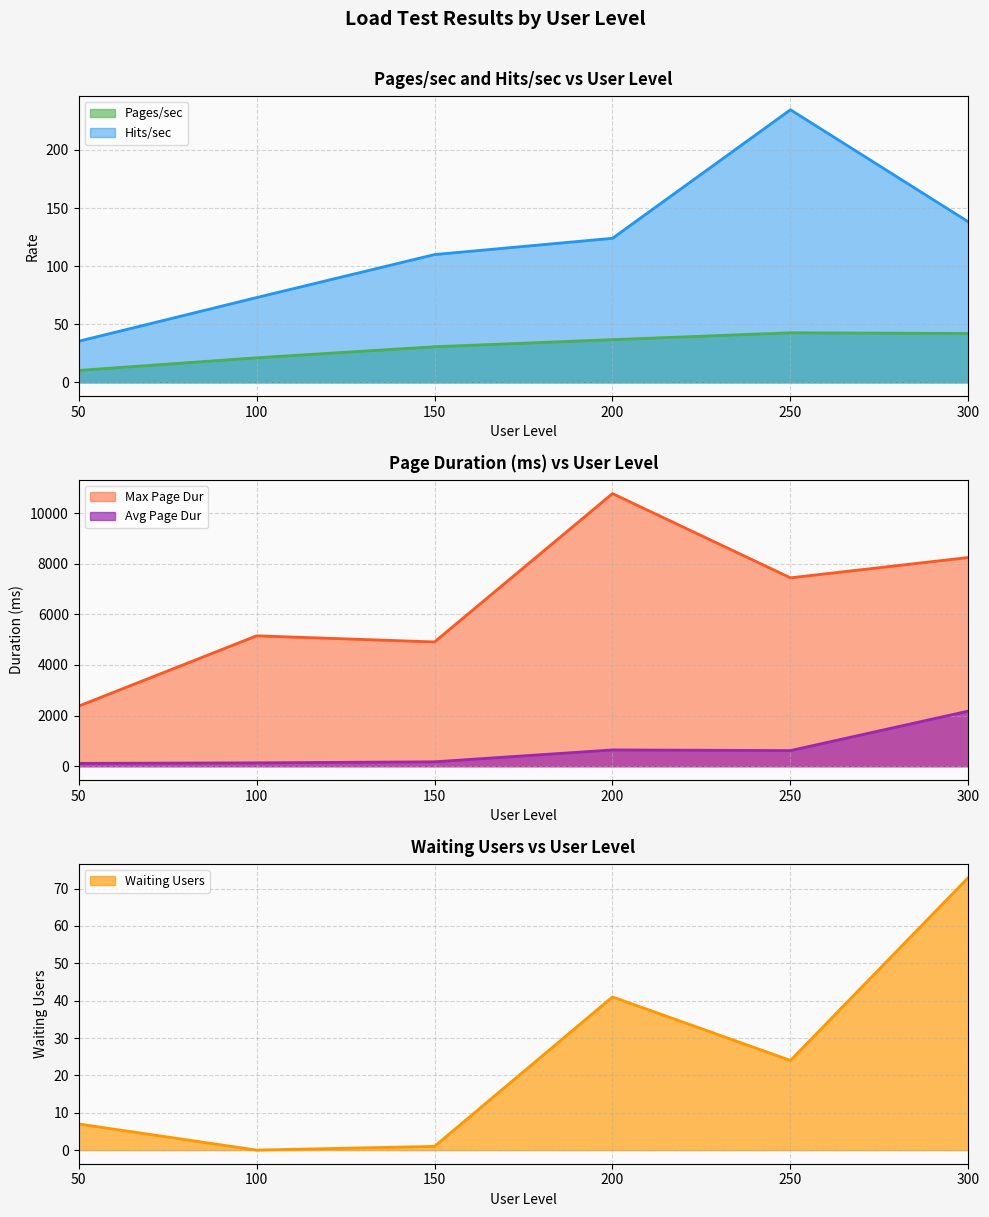

What is the value of the Avg Page Dur point at the 2nd from the left?

135.0